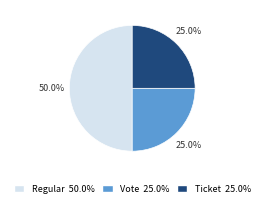

How much of the chart is everything except Ticket?

75.0%